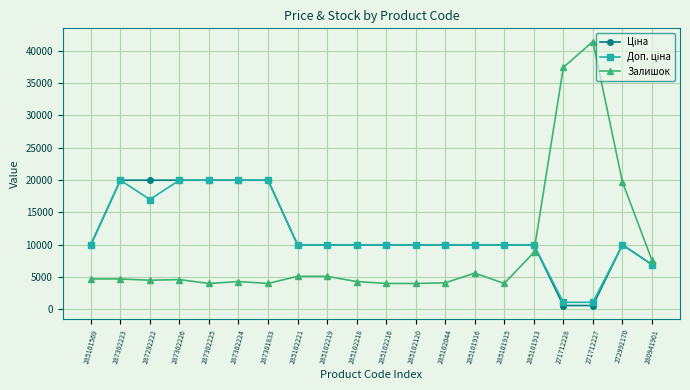

What is the value of the Залишок point at the 5th from the left?

4000.0